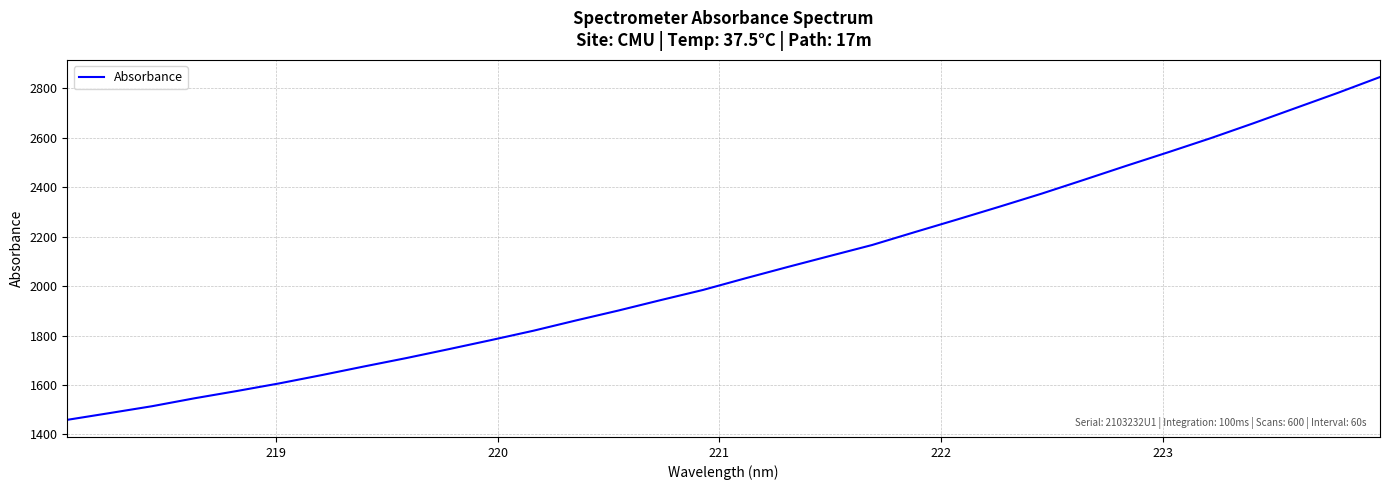

What is the difference between the second highest and minimum values?

1321.7